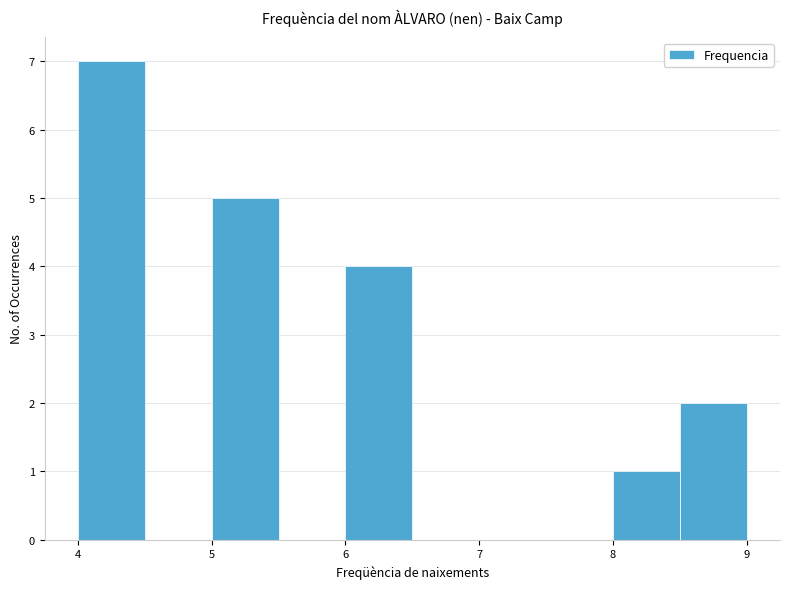

Over which range of the x-axis is the bar tallest?

4.0 to 4.5